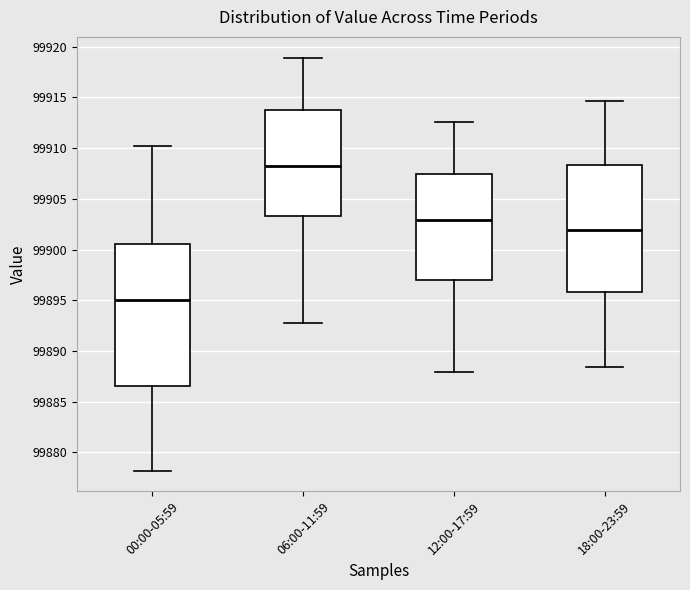

Reading left to right, transcribe this box plot: for each box, give where its median line is, the range the box spans, and where its two whiskers end, as read against the y-axis. The values are not printed on the chart, so give them approximately, as read against the axis.

00:00-05:59: median 99895.0, box 99886.5 to 99900.5, whiskers 99878.0 to 99910.0
06:00-11:59: median 99908.5, box 99903.5 to 99914.0, whiskers 99893.0 to 99919.0
12:00-17:59: median 99903.0, box 99897.0 to 99907.5, whiskers 99888.0 to 99912.5
18:00-23:59: median 99902.0, box 99896.0 to 99908.5, whiskers 99888.5 to 99914.5